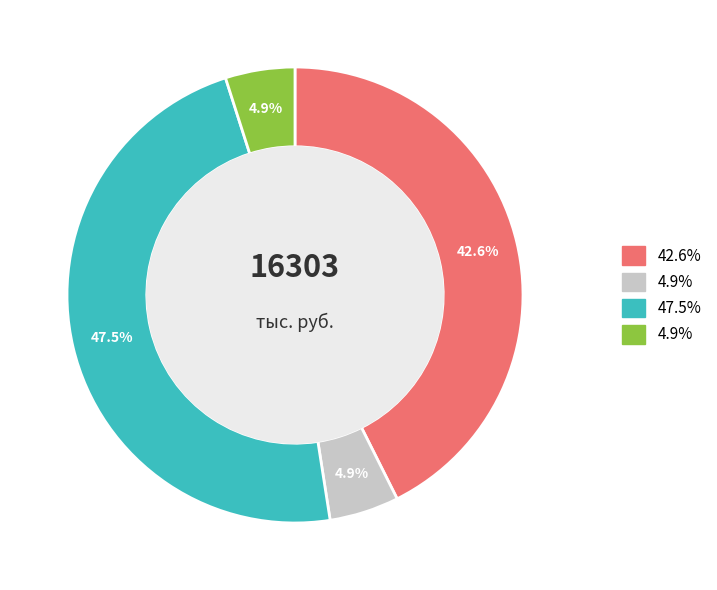

Is there any slice that represents more than half of the pie?

No